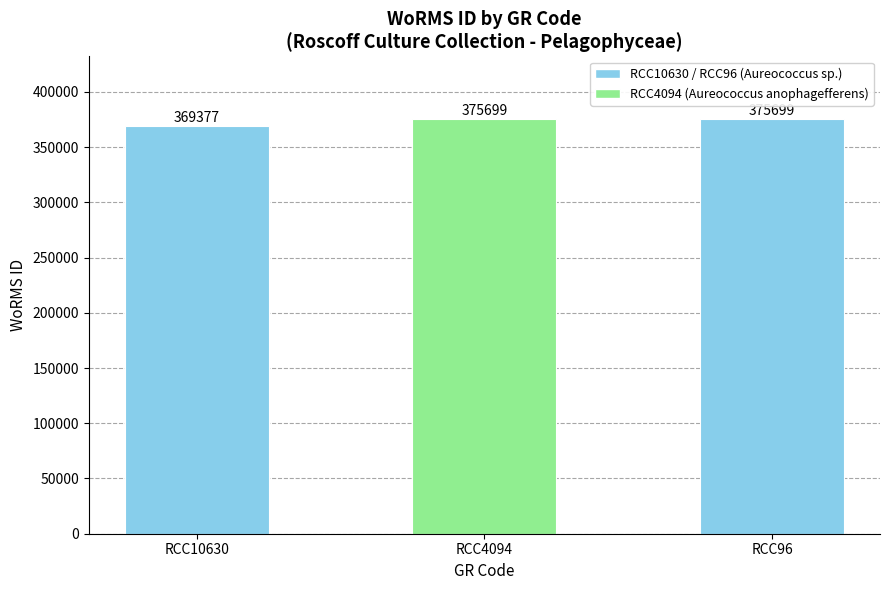

How many values are between 369377 and 375699?

3